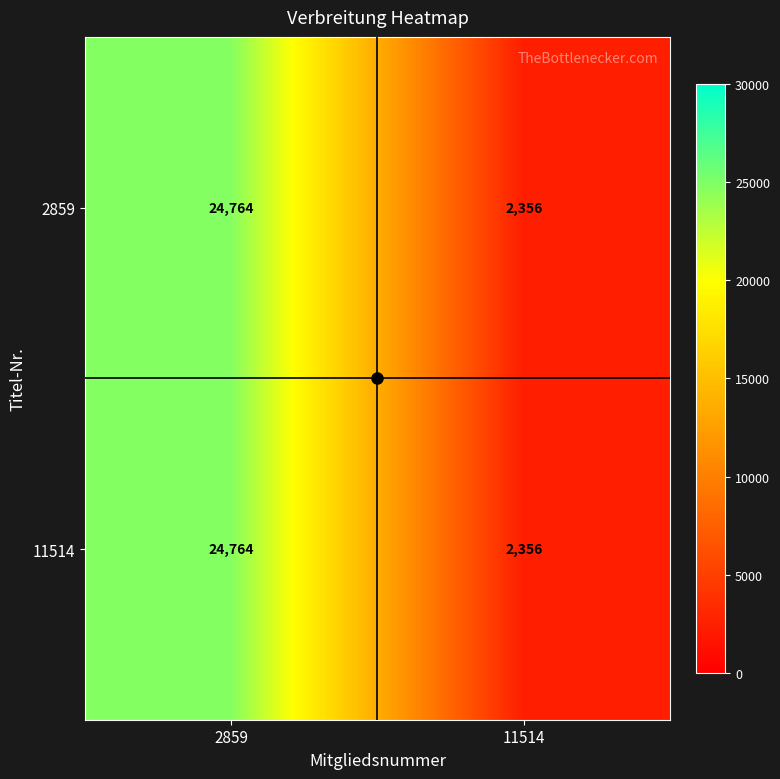

Is it true that 11514 equals 2356 at 11514?

True